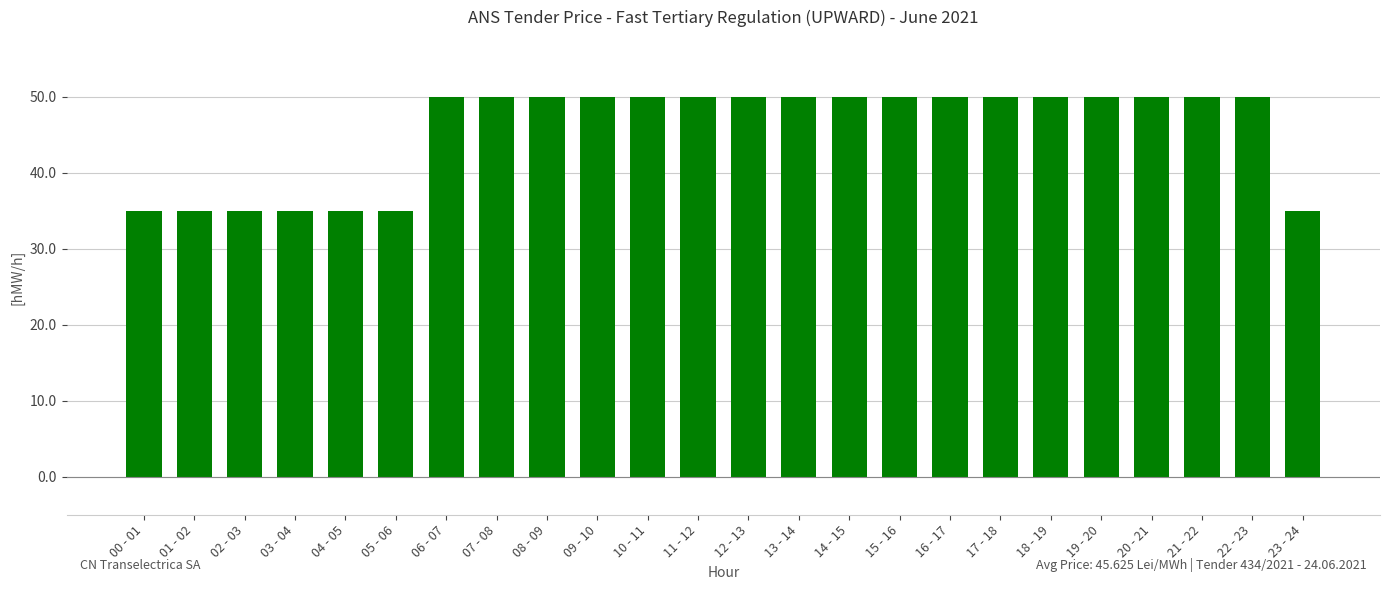

How many bars are there in total?

24